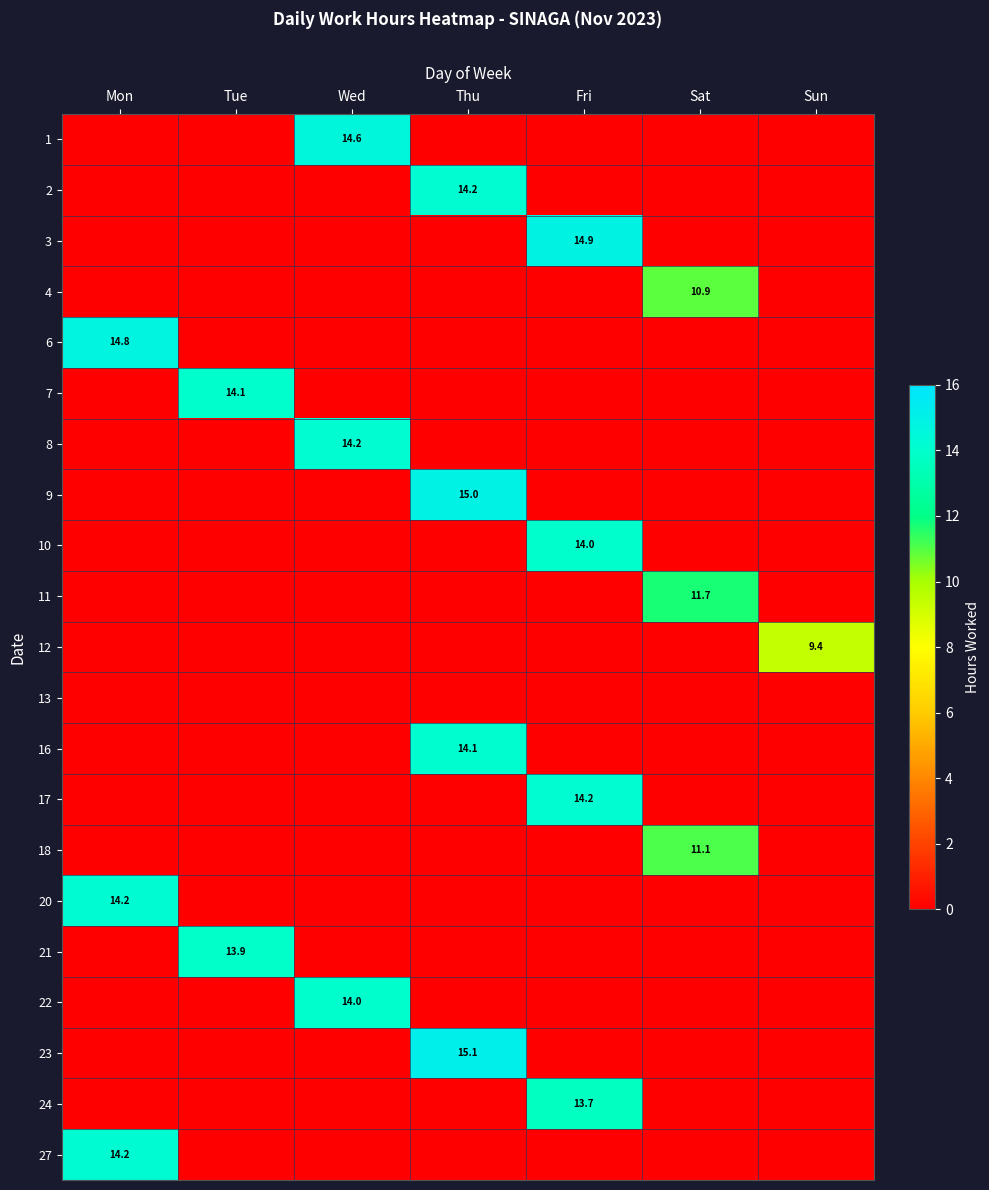

Is it true that 4 equals 10.9 at Sat?

True